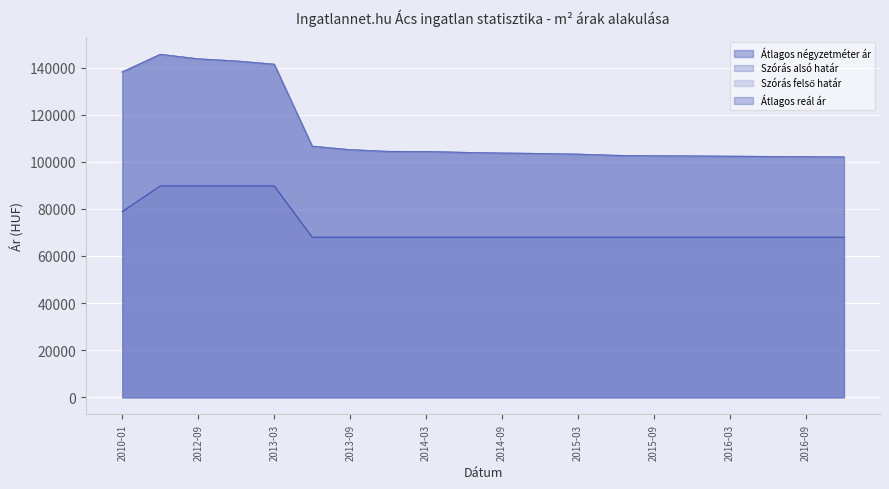

Which series changed the most between 2014-03 and 2014-06?

Szórás alsó határ